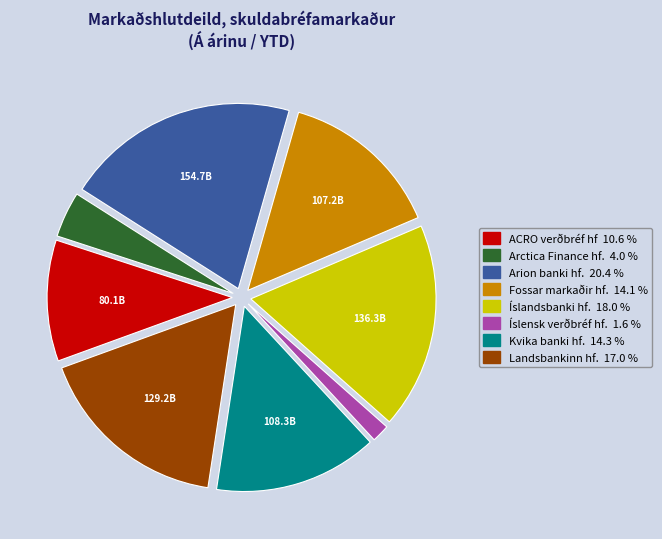

Is there a majority slice in this chart?

No